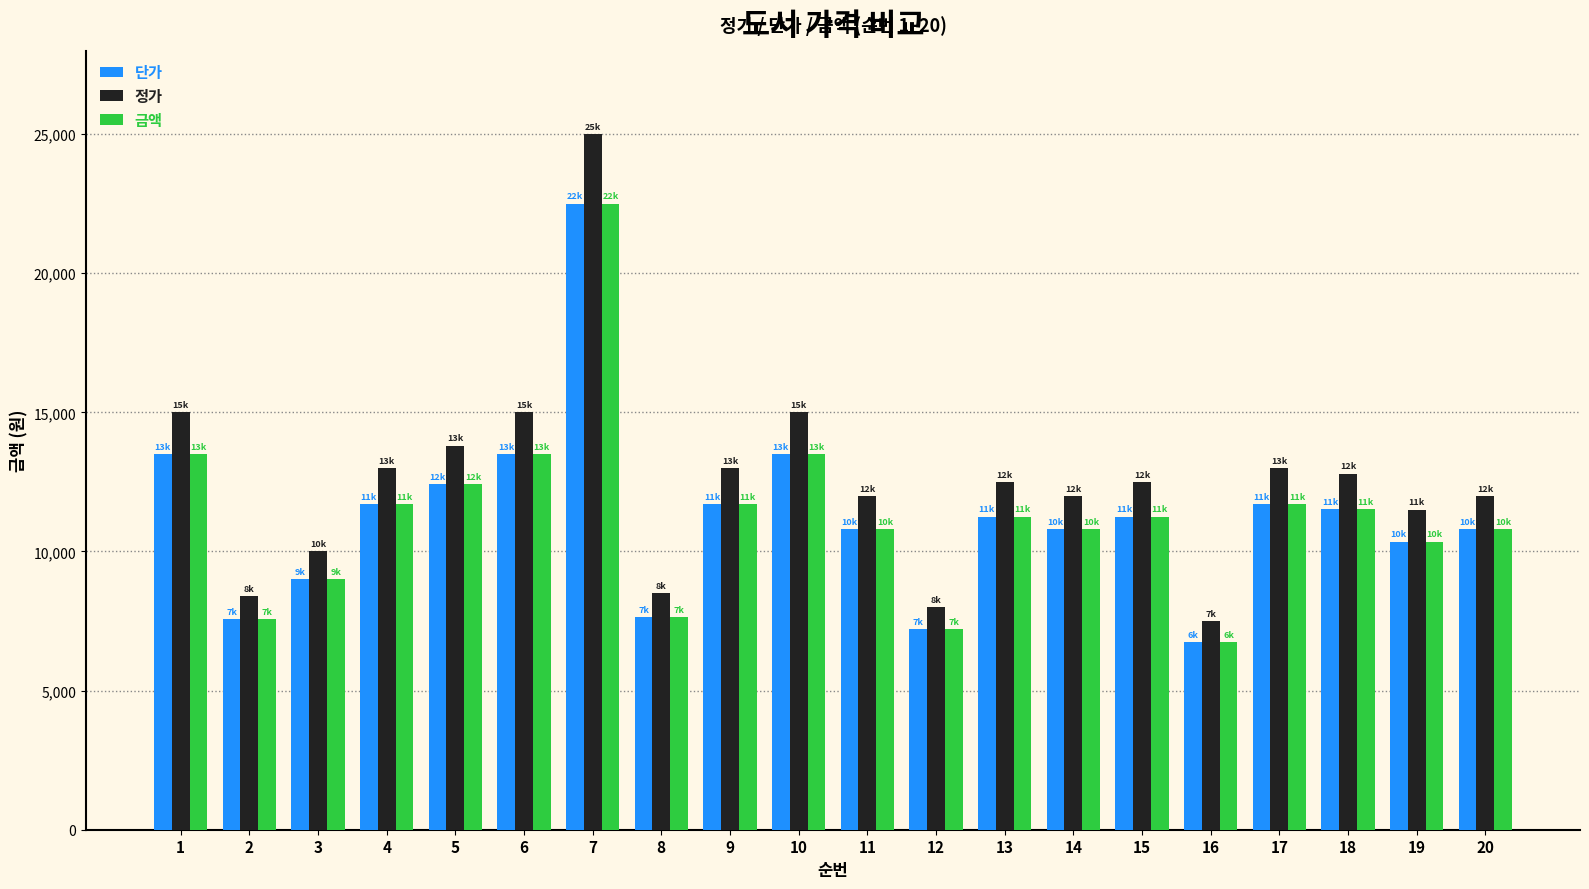

Which label corresponds to the largest value in the chart?

7